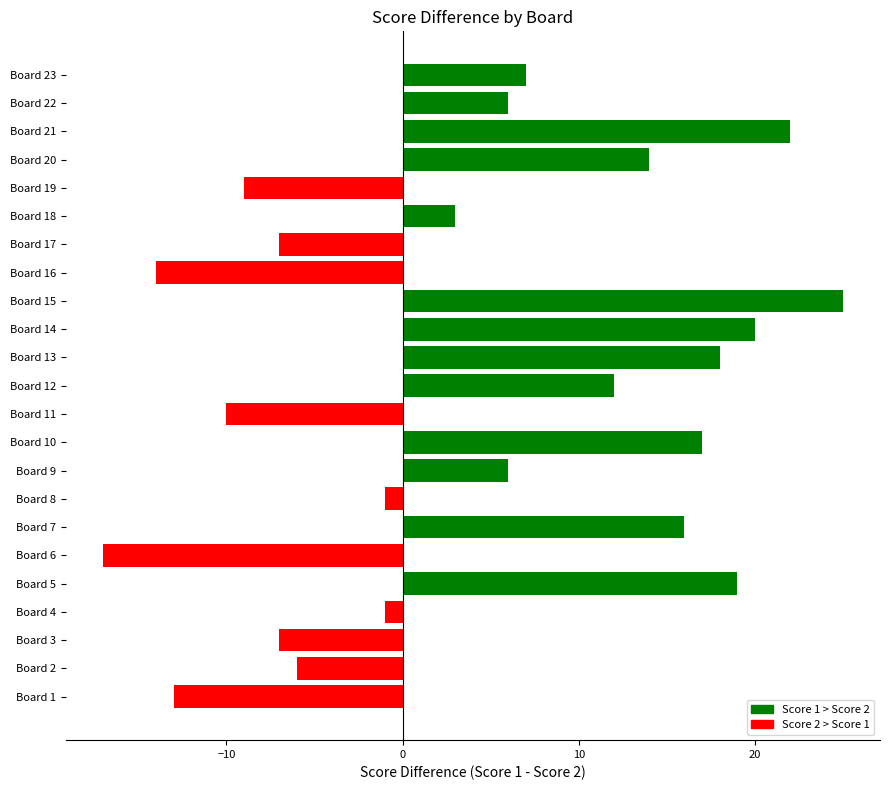

Reading top to bottom, what are all the values shown in this chart?

Board 23=7	Board 22=6	Board 21=22	Board 20=14	Board 19=-9	Board 18=3	Board 17=-7	Board 16=-14	Board 15=25	Board 14=20	Board 13=18	Board 12=12	Board 11=-10	Board 10=17	Board 9=6	Board 8=-1	Board 7=16	Board 6=-17	Board 5=19	Board 4=-1	Board 3=-7	Board 2=-6	Board 1=-13